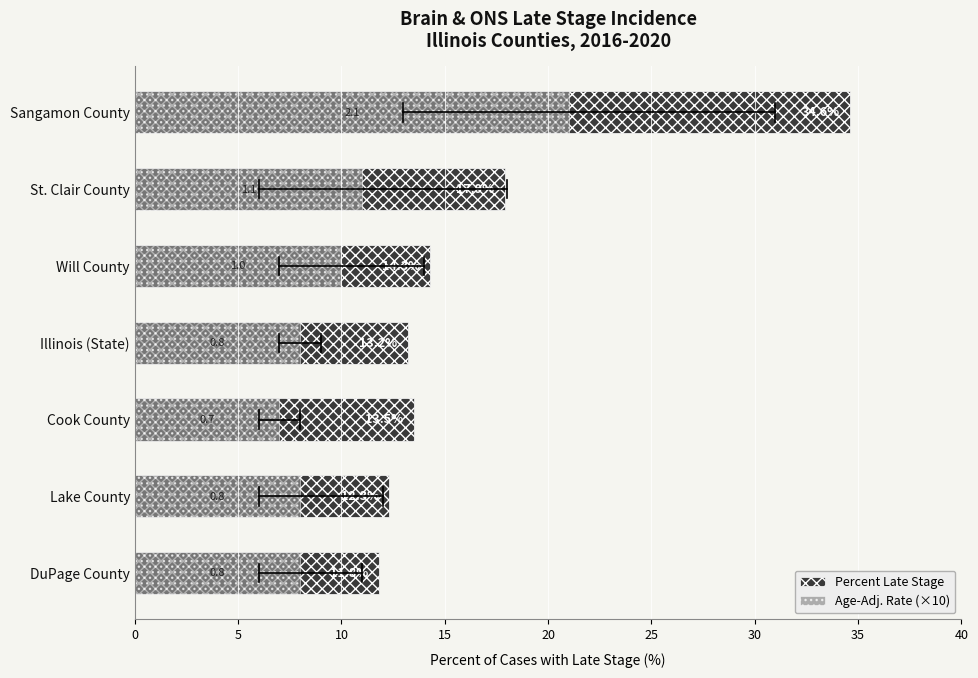

What is the value of the Age-Adj. Rate (×10) bar at the 3rd from the left?

10.0